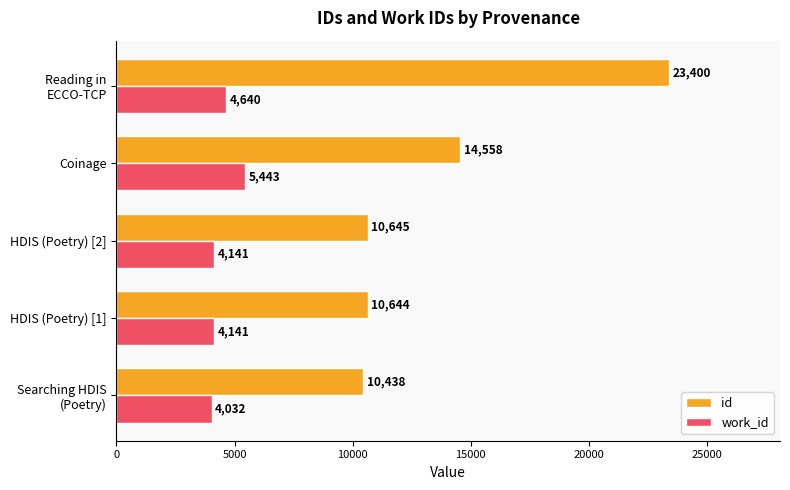

What is the difference between the second highest and minimum values in the id series?

4120